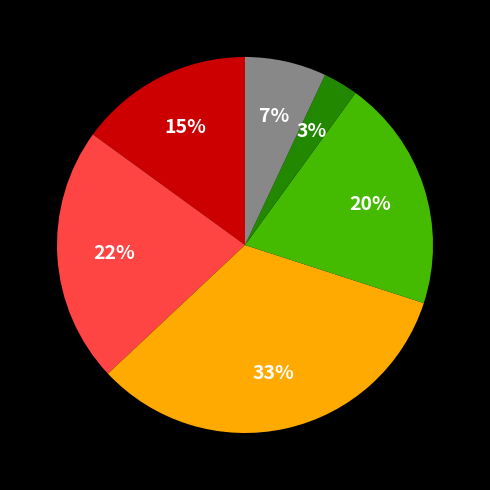

To the nearest percent, what is the difference between the largest and smallest slice percentages?

30%